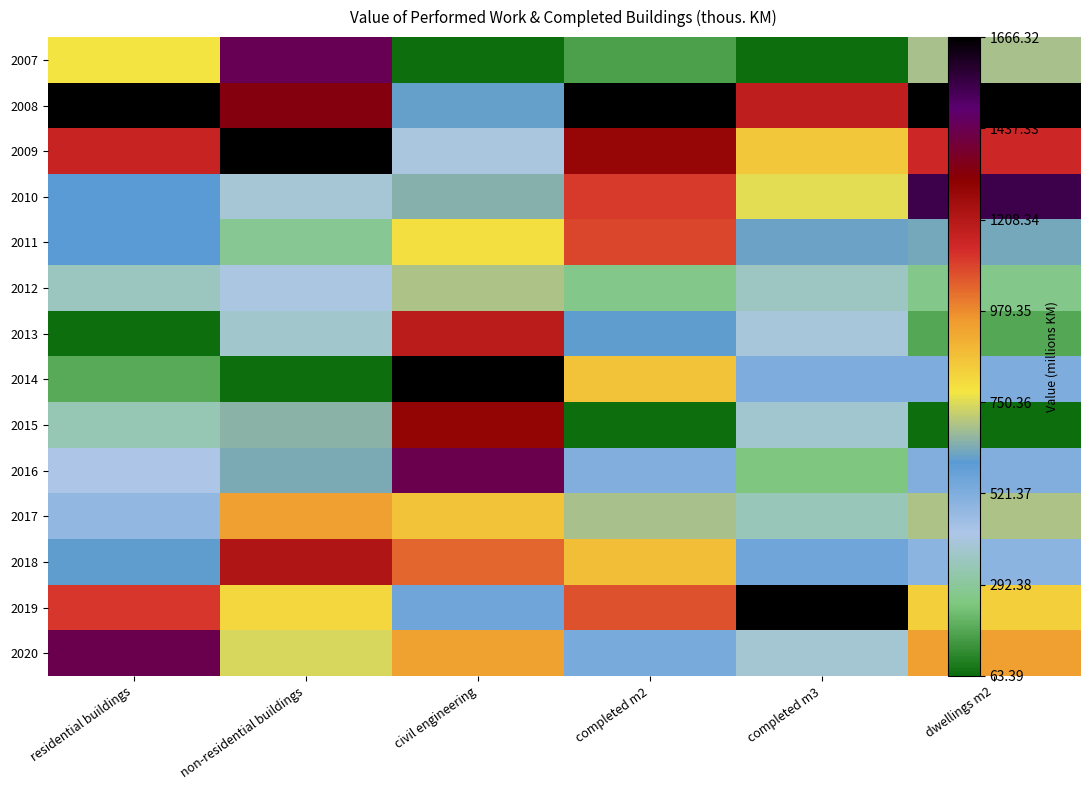

Reading right to left, extract all data points from this chart.

2007: dwellings m2=0.4	completed m3=0.0	completed m2=0.1	civil engineering=0.0	non-residential buildings=0.9	residential buildings=0.4
2008: dwellings m2=1.0	completed m3=0.7	completed m2=1.0	civil engineering=0.3	non-residential buildings=0.8	residential buildings=1.0
2009: dwellings m2=0.7	completed m3=0.5	completed m2=0.8	civil engineering=0.2	non-residential buildings=1.0	residential buildings=0.7
2010: dwellings m2=0.9	completed m3=0.4	completed m2=0.6	civil engineering=0.4	non-residential buildings=0.2	residential buildings=0.3
2011: dwellings m2=0.4	completed m3=0.3	completed m2=0.6	civil engineering=0.5	non-residential buildings=0.1	residential buildings=0.3
2012: dwellings m2=0.1	completed m3=0.2	completed m2=0.1	civil engineering=0.4	non-residential buildings=0.2	residential buildings=0.2
2013: dwellings m2=0.1	completed m3=0.2	completed m2=0.3	civil engineering=0.7	non-residential buildings=0.2	residential buildings=0.0
2014: dwellings m2=0.3	completed m3=0.3	completed m2=0.5	civil engineering=1.0	non-residential buildings=0.0	residential buildings=0.1
2015: dwellings m2=0.0	completed m3=0.2	completed m2=0.0	civil engineering=0.8	non-residential buildings=0.4	residential buildings=0.2
2016: dwellings m2=0.3	completed m3=0.1	completed m2=0.3	civil engineering=0.9	non-residential buildings=0.4	residential buildings=0.2
2017: dwellings m2=0.4	completed m3=0.2	completed m2=0.4	civil engineering=0.5	non-residential buildings=0.5	residential buildings=0.3
2018: dwellings m2=0.3	completed m3=0.3	completed m2=0.5	civil engineering=0.6	non-residential buildings=0.7	residential buildings=0.3
2019: dwellings m2=0.5	completed m3=1.0	completed m2=0.6	civil engineering=0.3	non-residential buildings=0.5	residential buildings=0.7
2020: dwellings m2=0.5	completed m3=0.2	completed m2=0.3	civil engineering=0.5	non-residential buildings=0.4	residential buildings=0.9